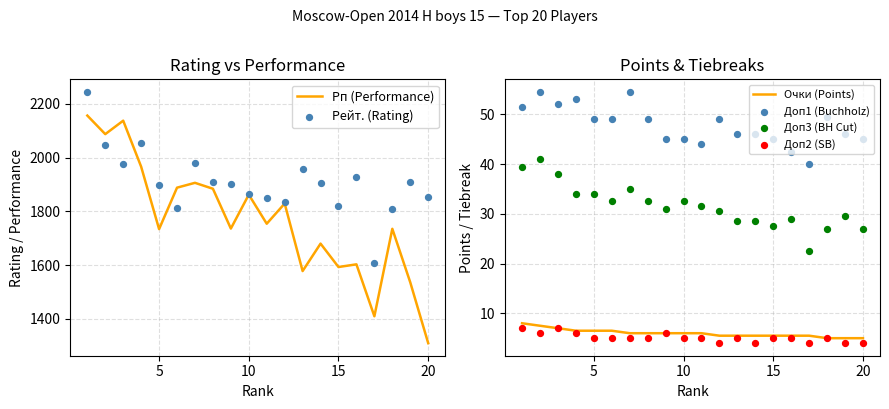

Which series reaches the maximum Y coordinate?

Рейт. (Rating)